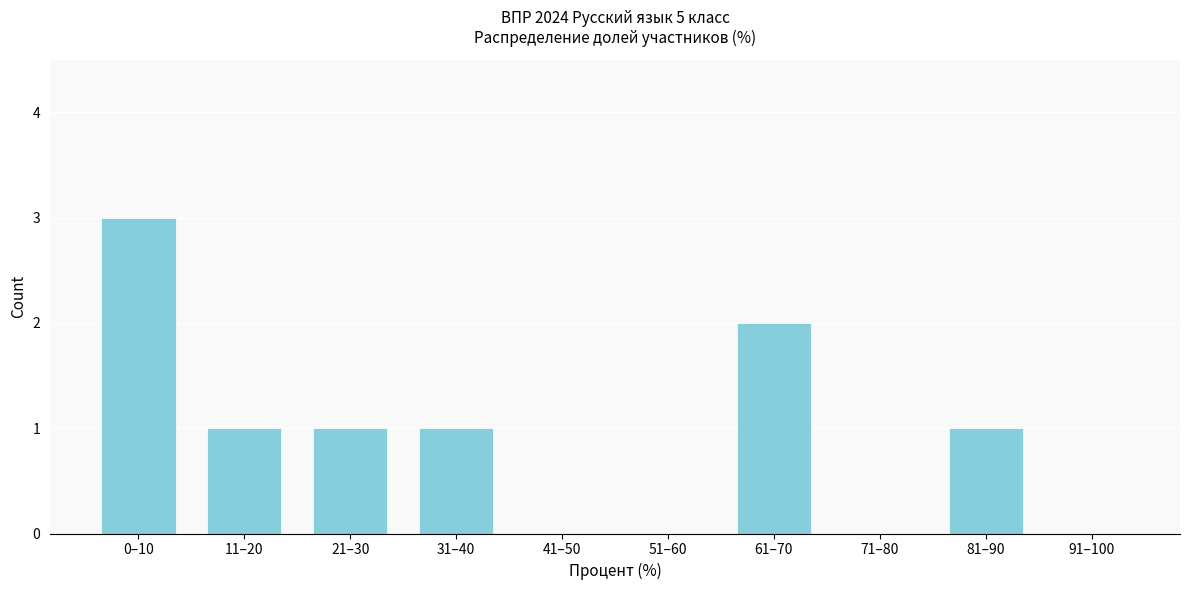

Reading right to left, transcribe all the data shown in this chart.

91–100=0	81–90=1	71–80=0	61–70=2	51–60=0	41–50=0	31–40=1	21–30=1	11–20=1	0–10=3